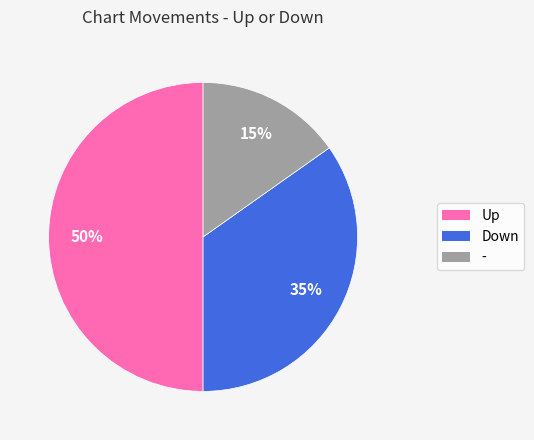

To the nearest percent, what is the average slice percentage?

33%